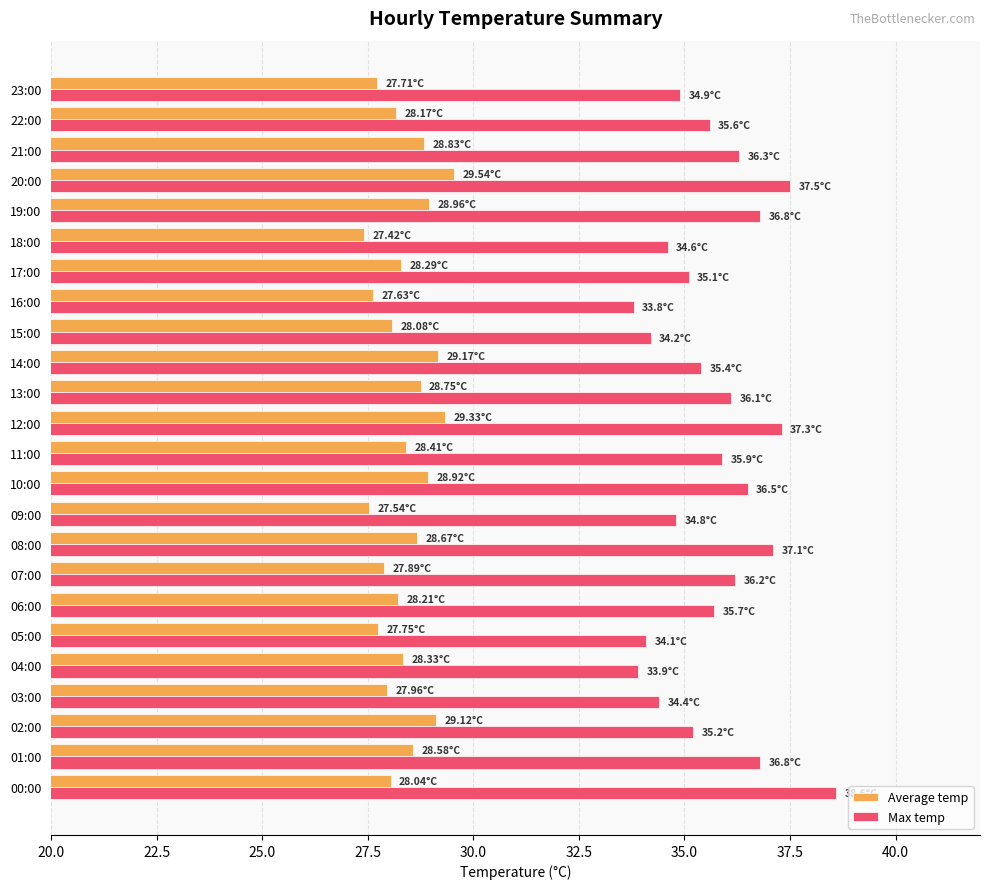

Count the number of data series in this chart.

2